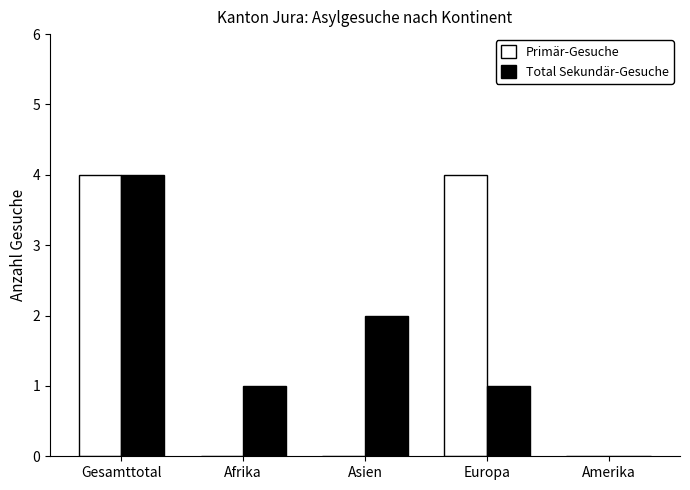

At which category is the sum across all series the highest?

Gesamttotal